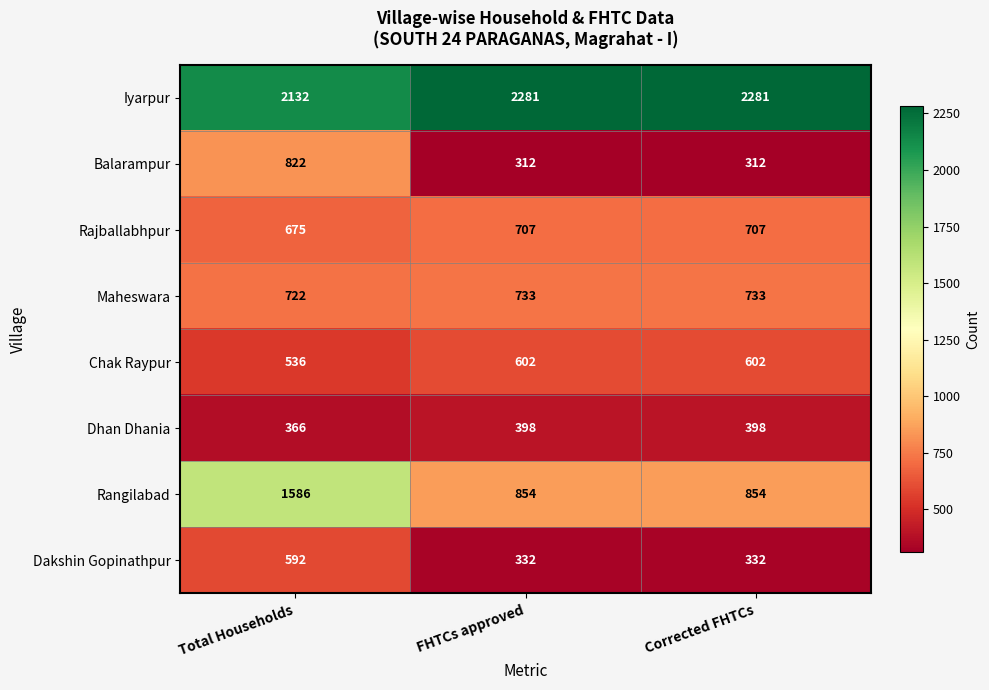

How many series are shown in this chart?

8